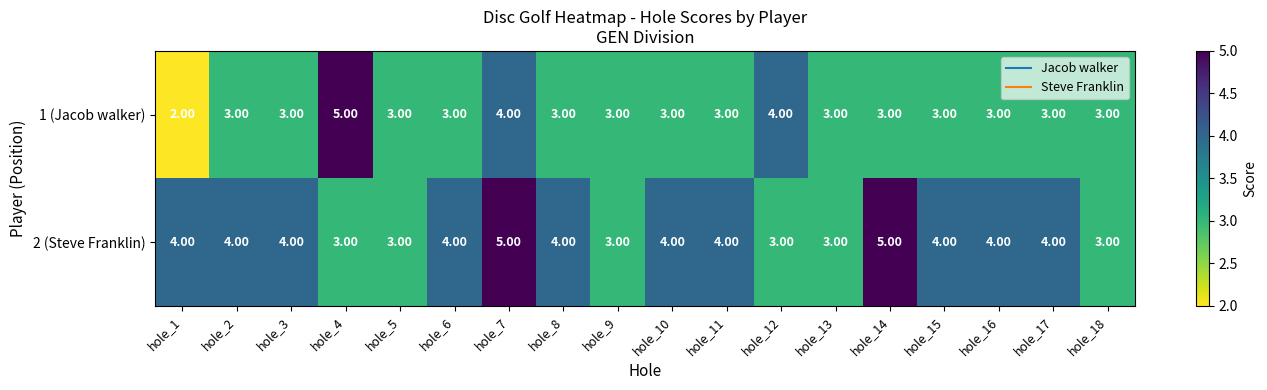

List the series in order of their overall mean, highest first.

2 (Steve Franklin), 1 (Jacob walker)